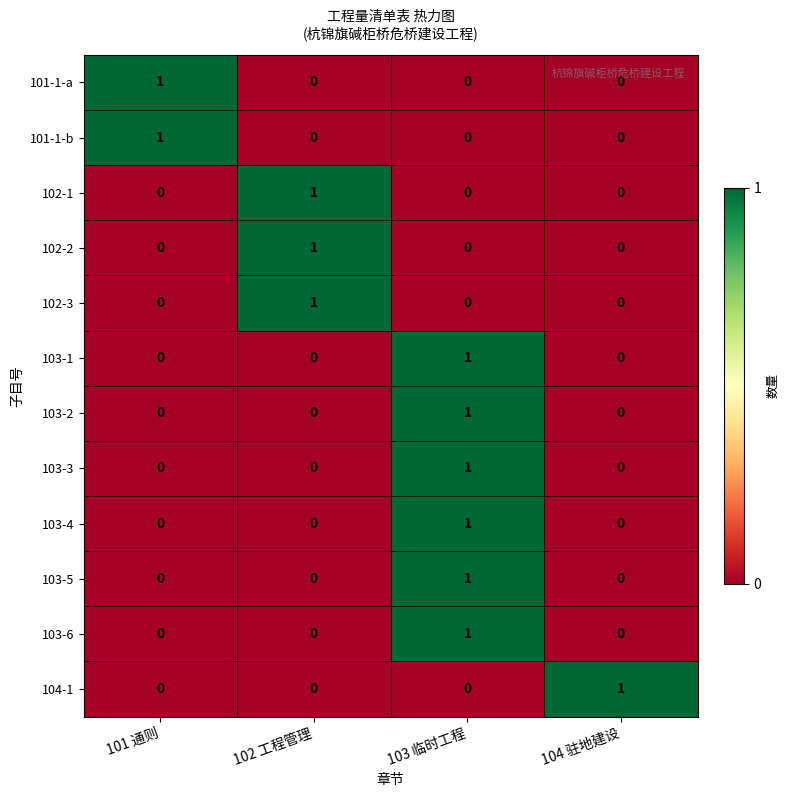

True or false: 102-2 has a value of 0 at 104 驻地建设.

True